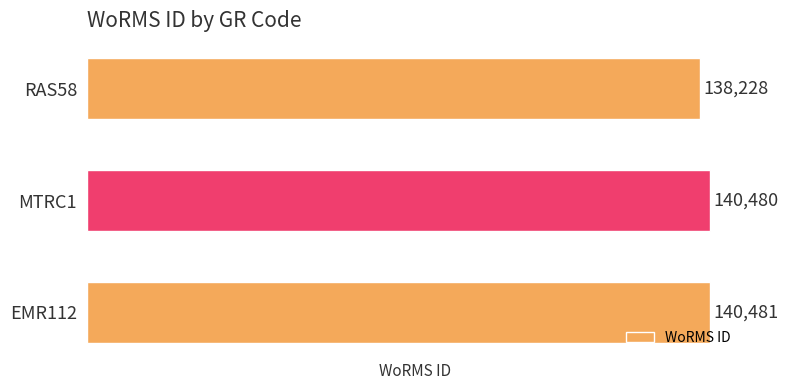

How many bars are there in total?

3